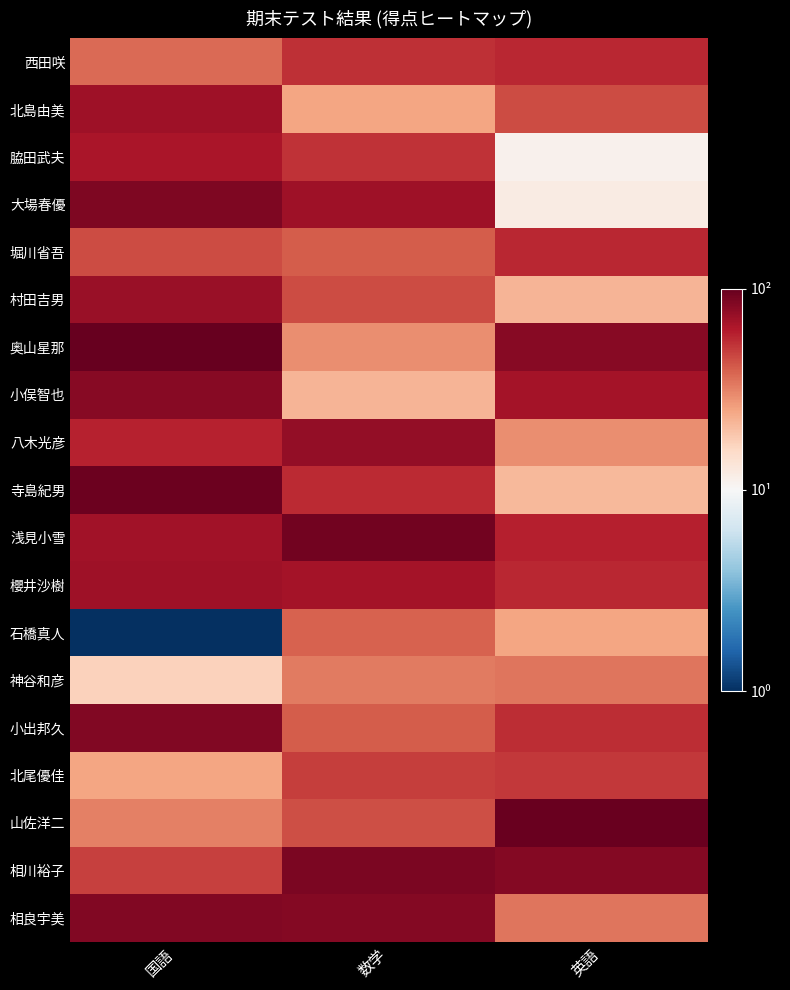

At which category is the sum across all series the highest?

国語